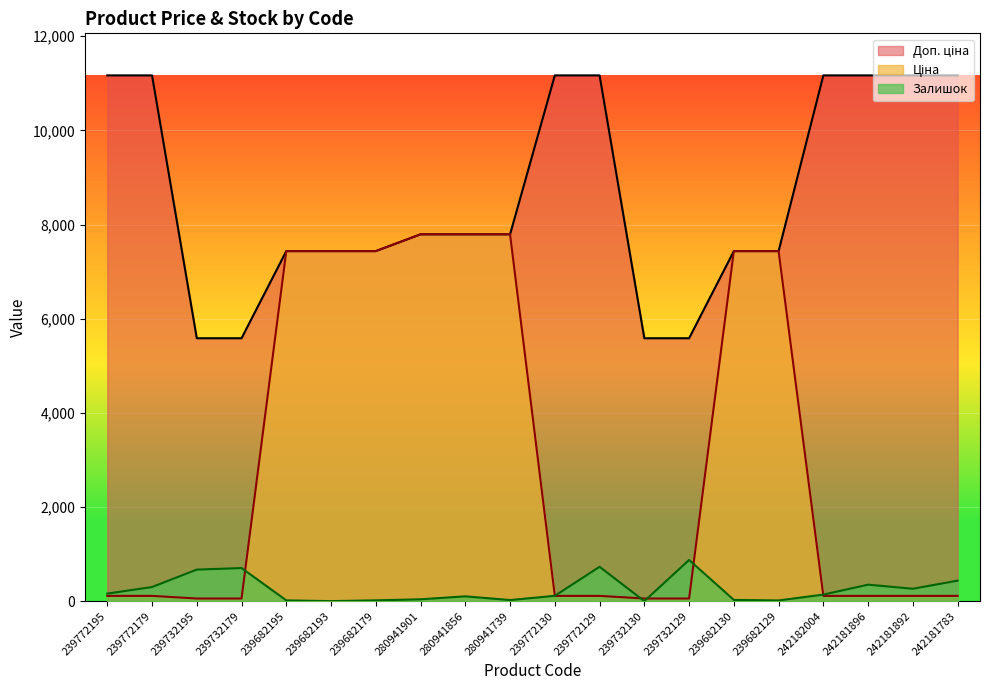

Which series has the largest total across all categories?

Доп. ціна